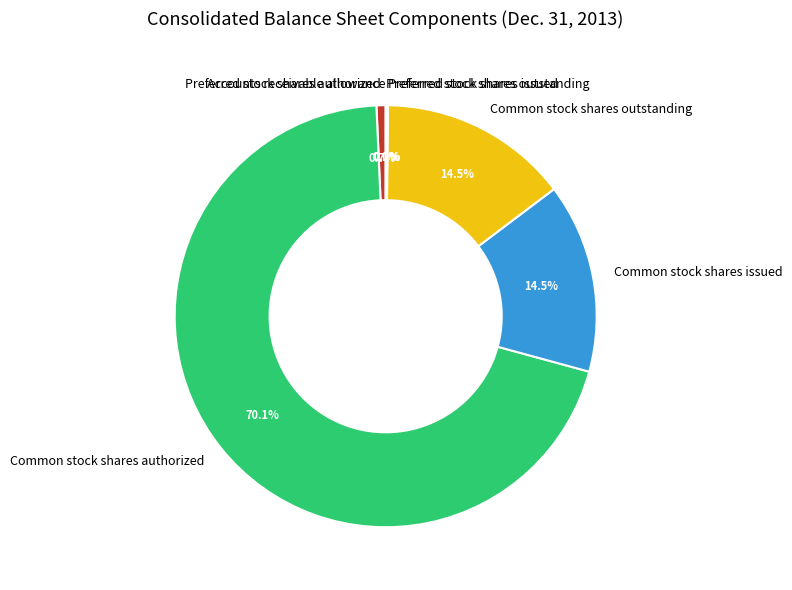

Which category has the biggest portion of the pie?

Common stock shares authorized